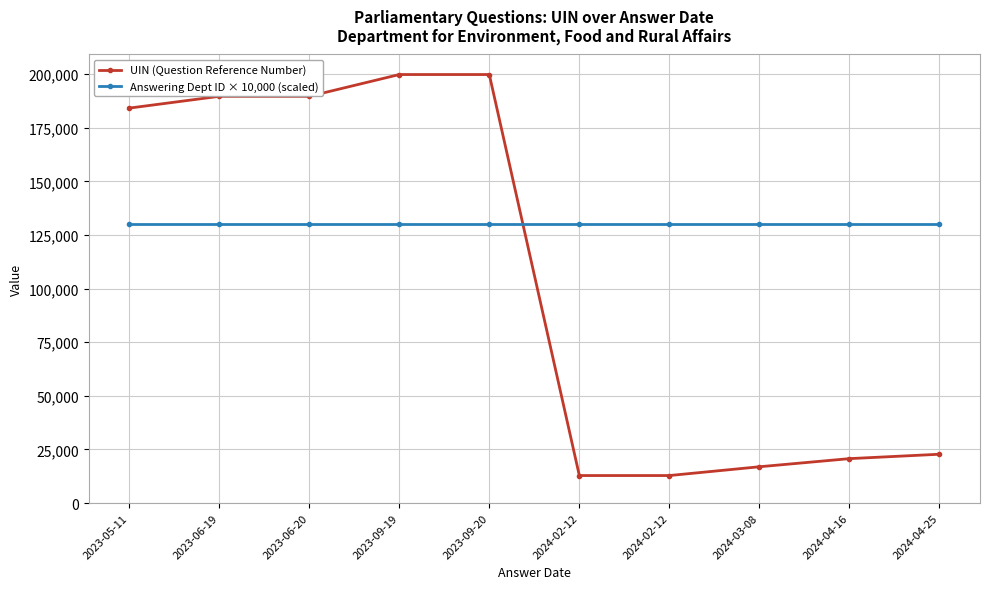

How many data points does each series have?

10